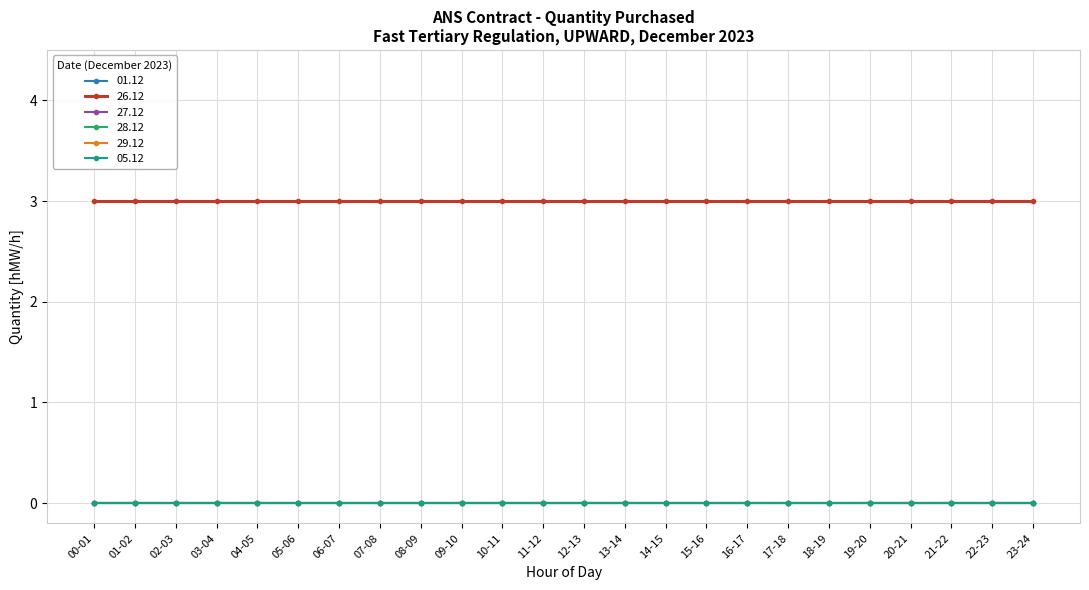

List the labels in order of 26.12 value, largest first.

00-01, 01-02, 02-03, 03-04, 04-05, 05-06, 06-07, 07-08, 08-09, 09-10, 10-11, 11-12, 12-13, 13-14, 14-15, 15-16, 16-17, 17-18, 18-19, 19-20, 20-21, 21-22, 22-23, 23-24